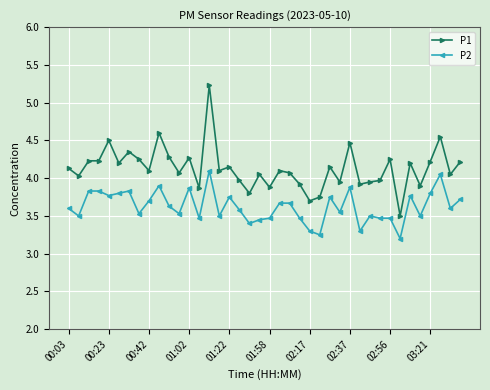

True or false: P2 and P1 cross at least once.

False